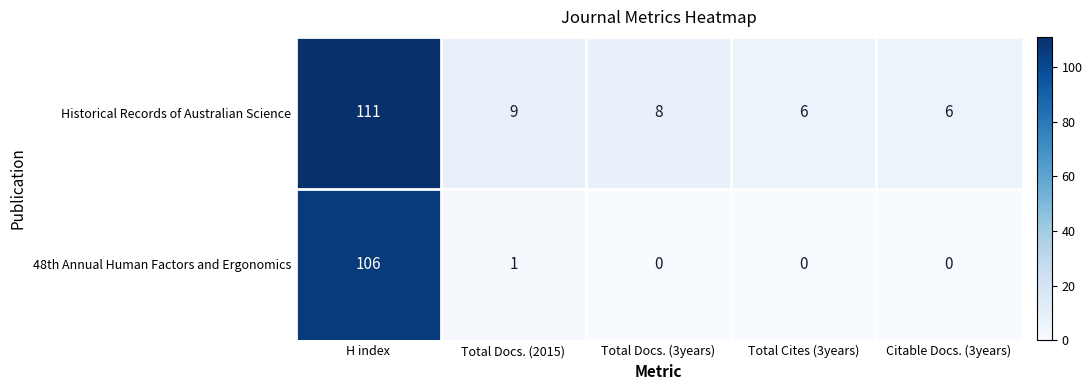

Is it true that 48th Annual Human Factors and Ergonomics equals 0 at Total Cites (3years)?

True